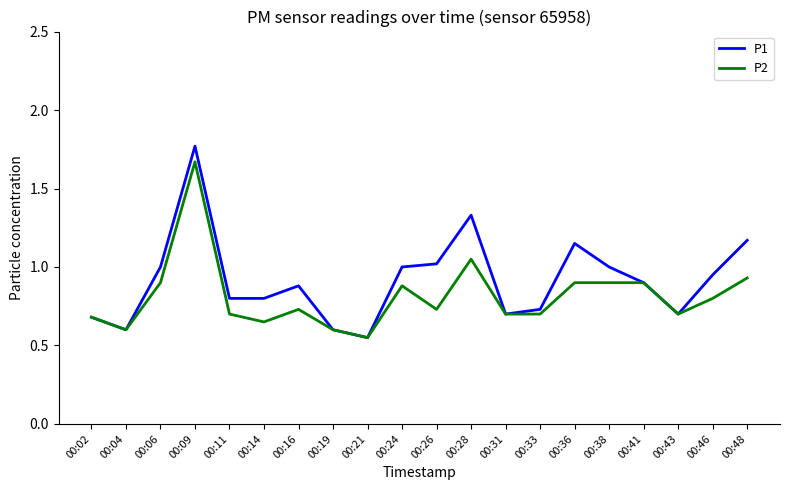

Which series has the largest total across all categories?

P1